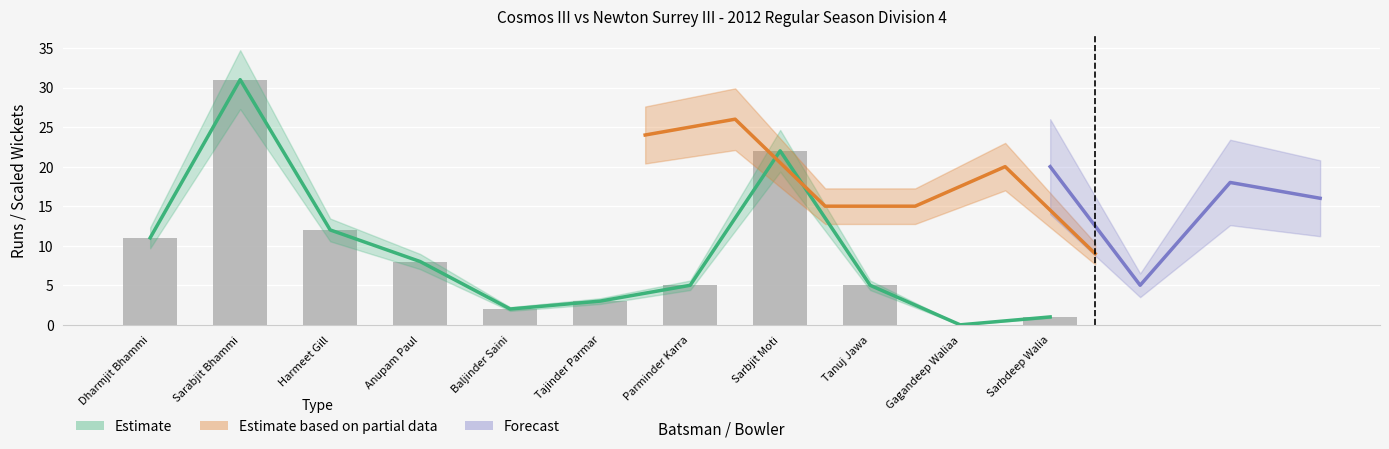

What is the total value across all series at Sarbjit Moti?

44